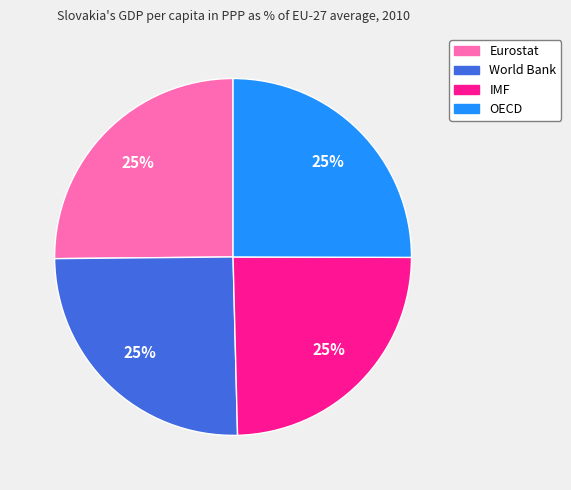

True or false: OECD accounts for 40% of the total.

False